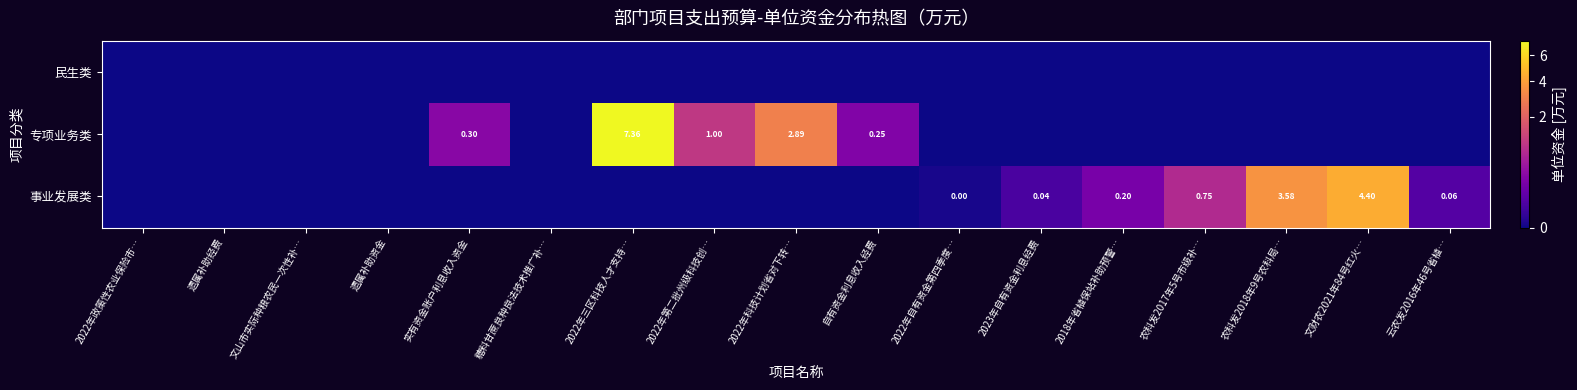

At which category is the sum across all series the highest?

2022年三区科技人才支持…